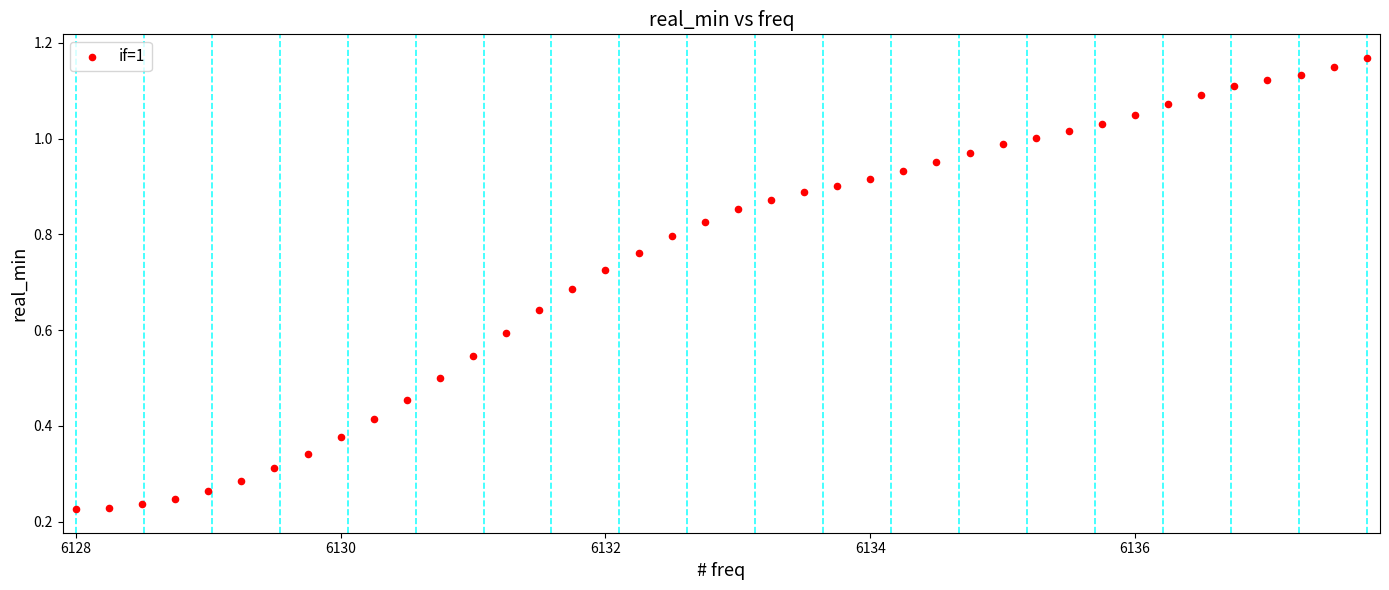

What is the range of X values (max minus min)?

9.8